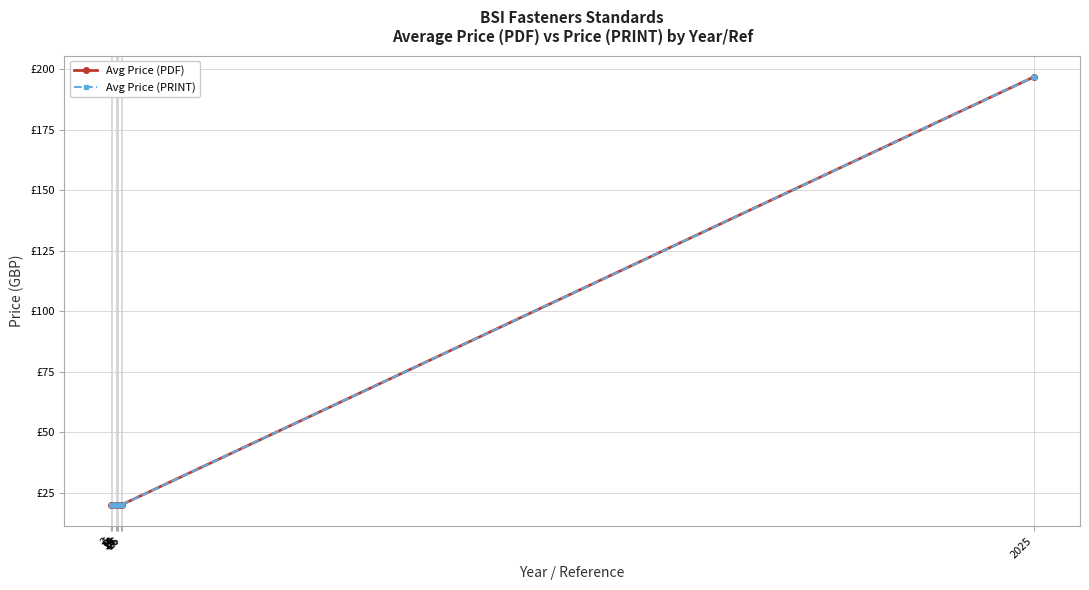

Which series has the largest range (max minus min)?

Avg Price (PDF)